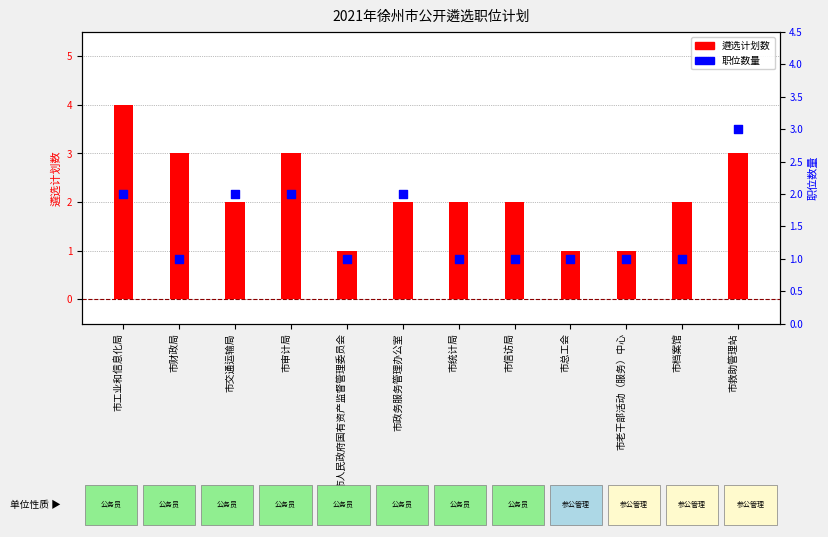

Which series reaches the maximum Y coordinate?

遴选计划数